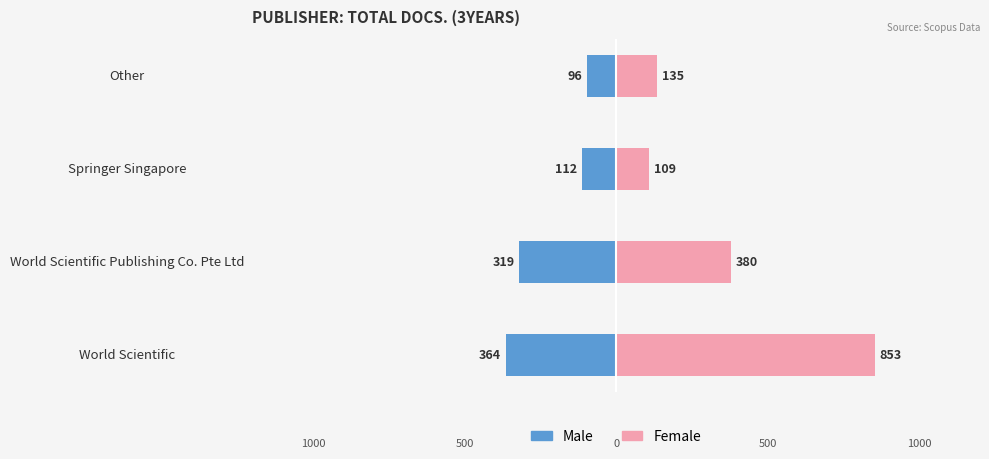

At Other, list the series in order from largest to smallest.

Female, Male